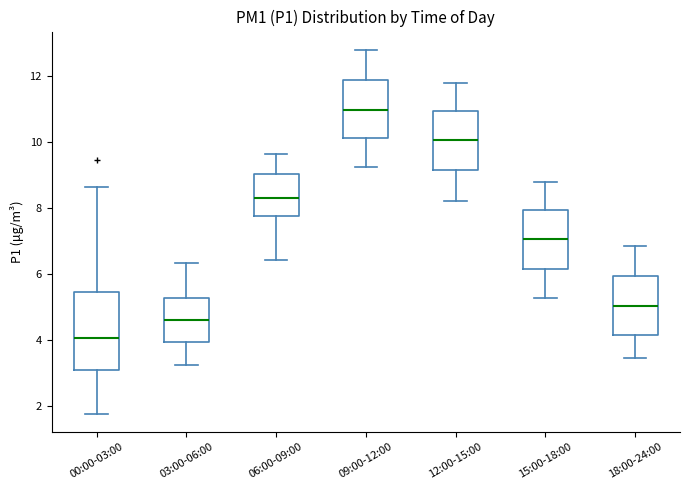

Reading left to right, read every box against the y-axis: the position of its median line, the range the box covers, and the ends of its whiskers. The values are not printed on the chart, so give them approximately, as read against the axis.

00:00-03:00: median 4.0, box 3.0 to 5.4, whiskers 1.8 to 8.6
03:00-06:00: median 4.6, box 4.0 to 5.2, whiskers 3.2 to 6.4
06:00-09:00: median 8.2, box 7.8 to 9.0, whiskers 6.4 to 9.6
09:00-12:00: median 11.0, box 10.2 to 11.8, whiskers 9.2 to 12.8
12:00-15:00: median 10.0, box 9.2 to 11.0, whiskers 8.2 to 11.8
15:00-18:00: median 7.0, box 6.2 to 8.0, whiskers 5.2 to 8.8
18:00-24:00: median 5.0, box 4.2 to 6.0, whiskers 3.4 to 6.8